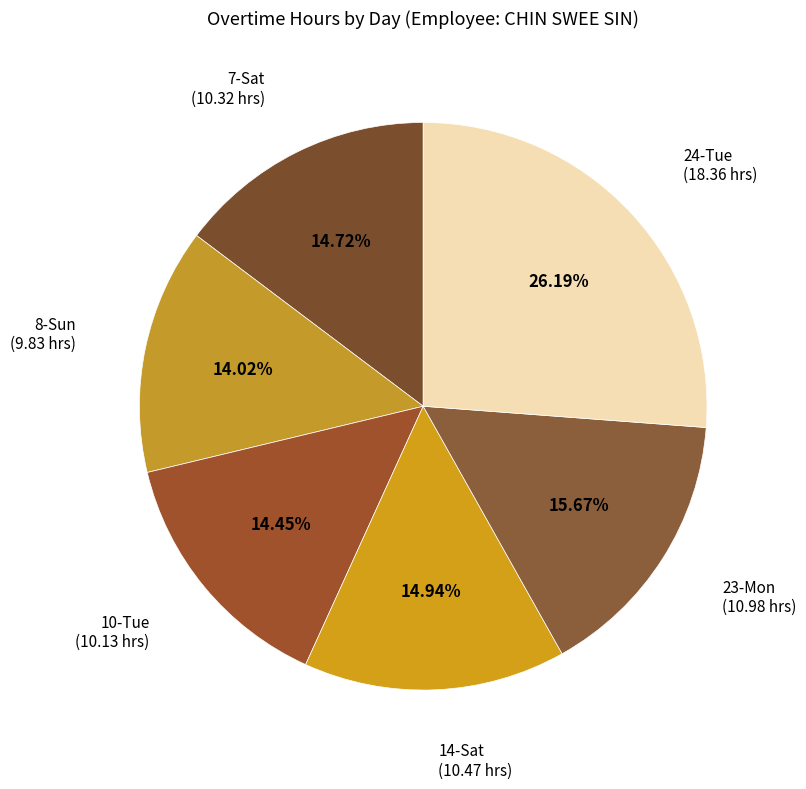

Which category has the biggest portion of the pie?

24-Tue